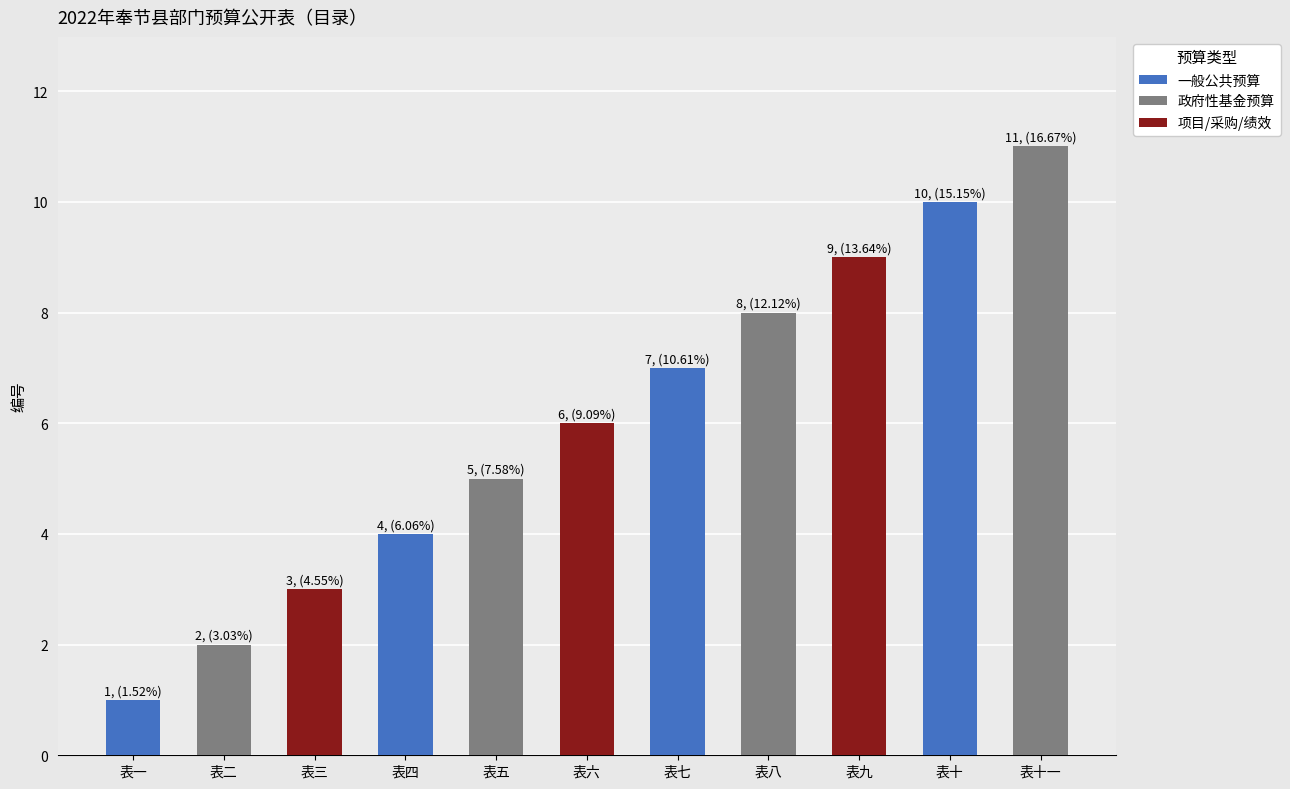

Does the chart contain stacked bars?

No